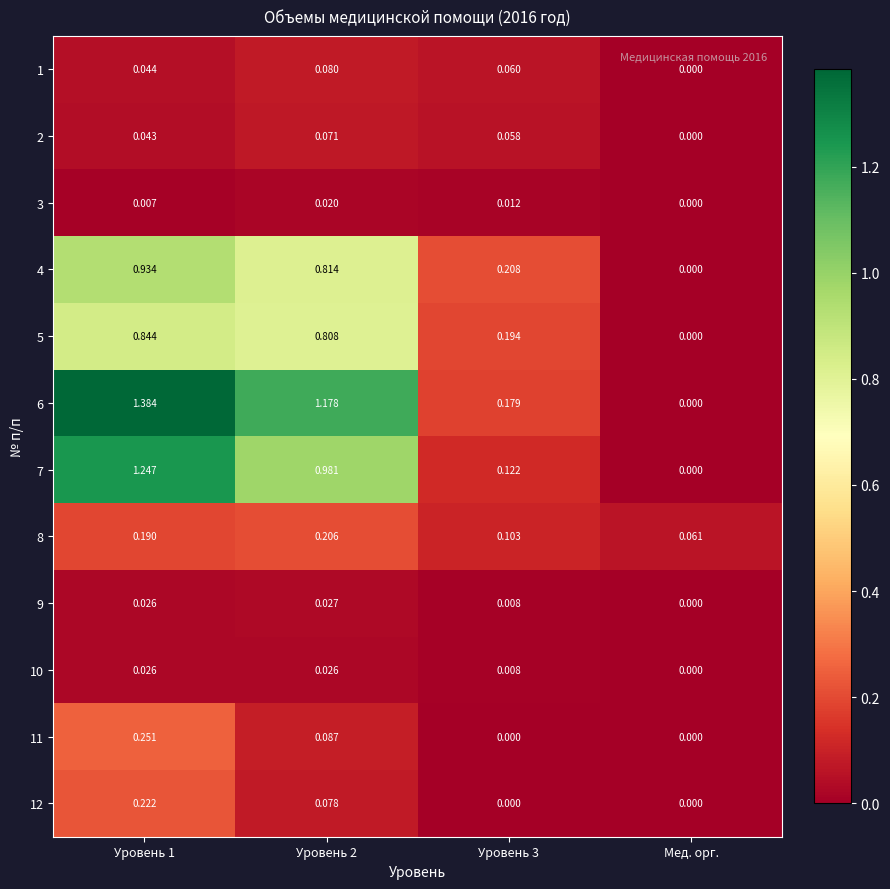

Is the value of 7 at Уровень 3 greater than the value of 11 at Уровень 3?

Yes